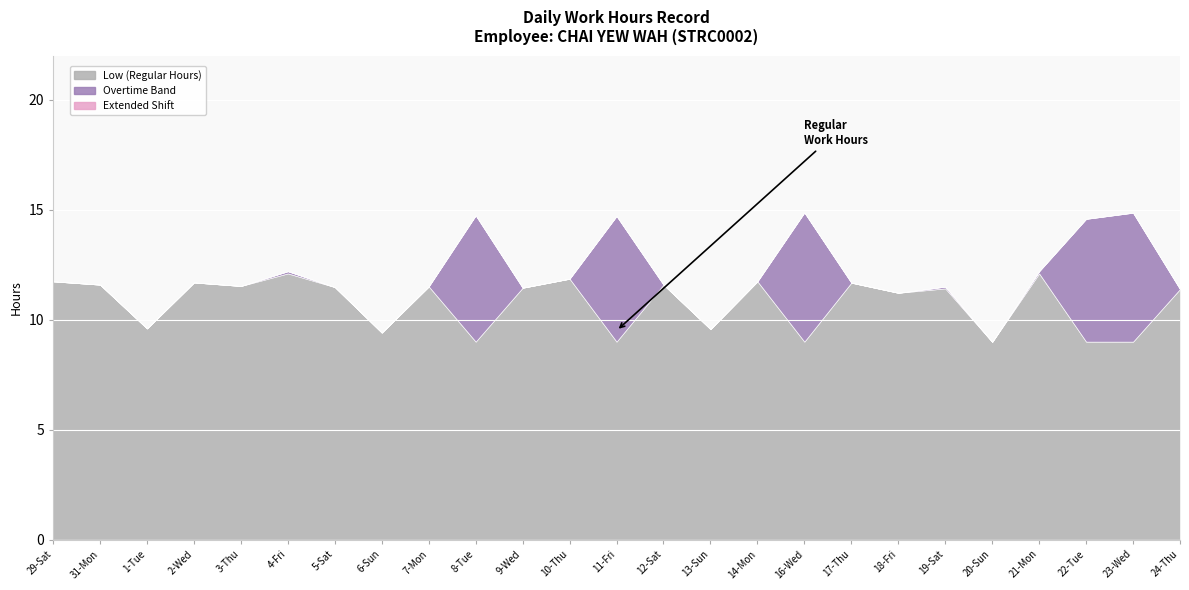

What is the label of the 13th point from the right?

11-Fri